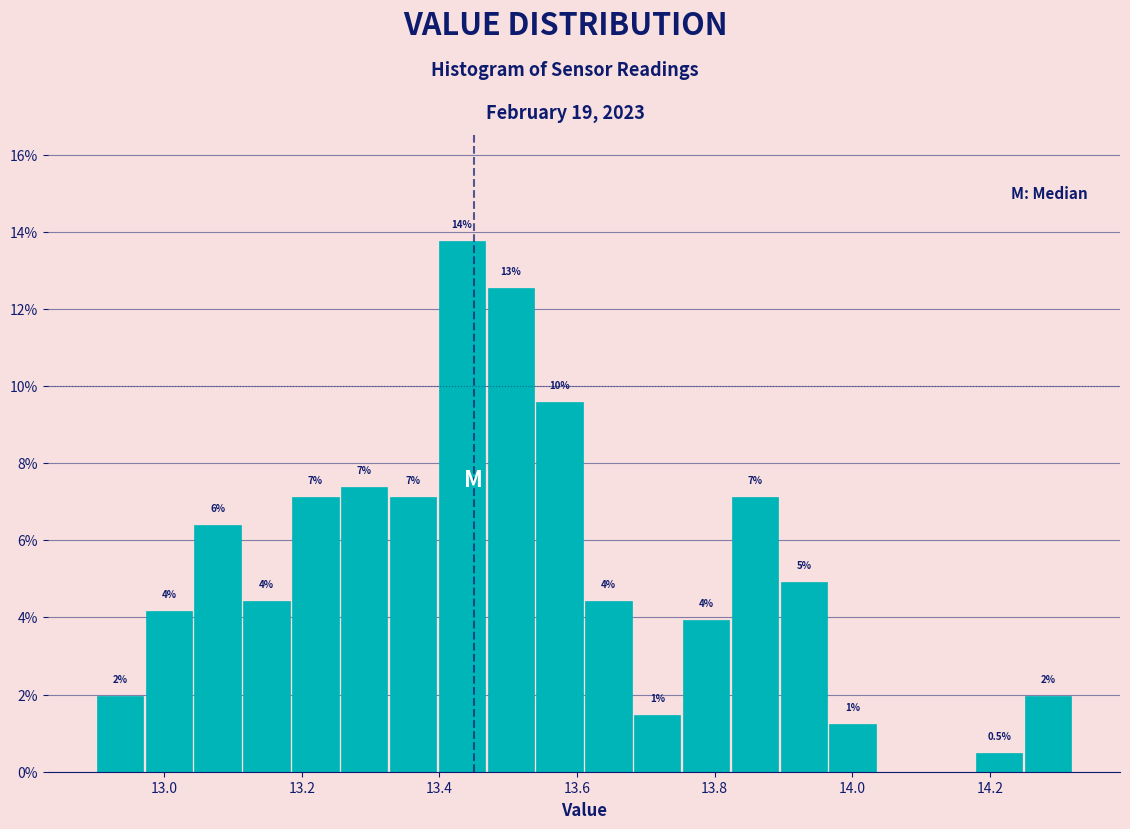

Around what value on the x-axis is the tallest bar? Give the approximate position of its centre, as read against the axis.

13.44